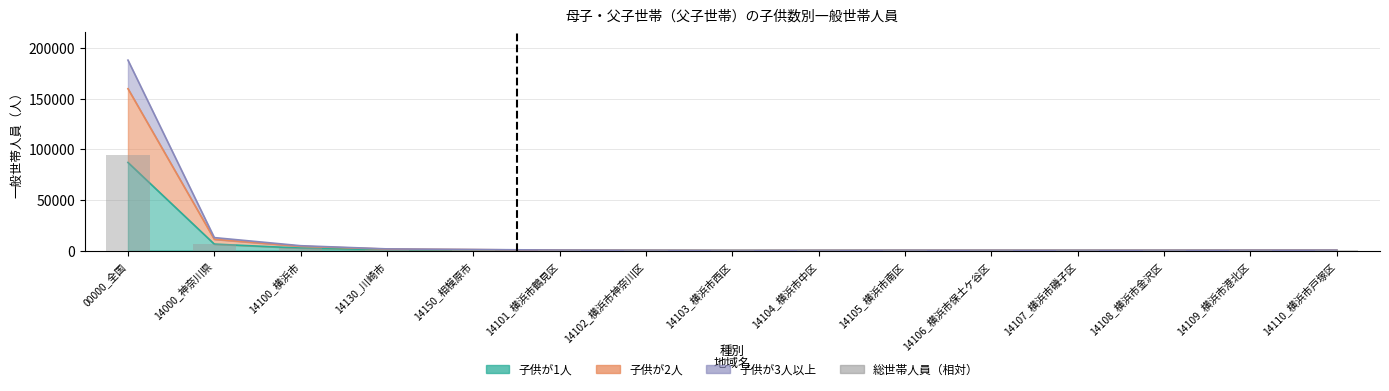

True or false: the data shows 1636.7 at 14000_神奈川県.

False